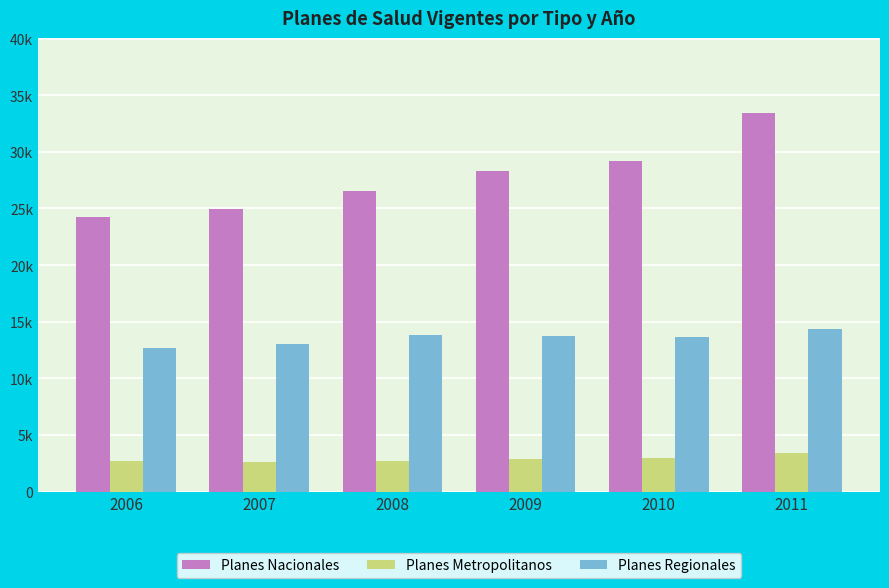

What are all the series names shown in the legend?

Planes Nacionales, Planes Metropolitanos, Planes Regionales